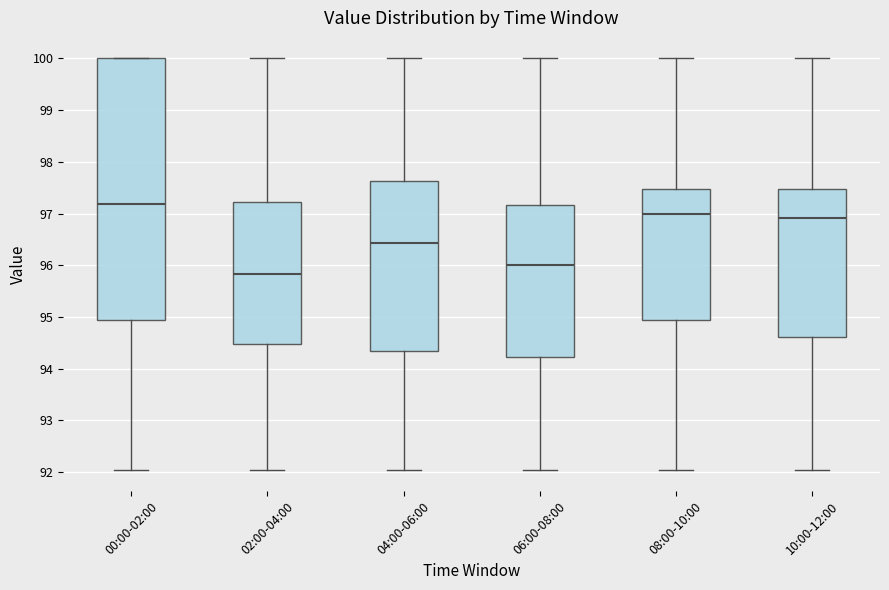

Reading left to right, transcribe this box plot: for each box, give where its median line is, the range the box spans, and where its two whiskers end, as read against the y-axis. The values are not printed on the chart, so give them approximately, as read against the axis.

00:00-02:00: median 97.2, box 94.9 to 100.0, whiskers 92.0 to 100.0
02:00-04:00: median 95.8, box 94.5 to 97.2, whiskers 92.0 to 100.0
04:00-06:00: median 96.4, box 94.3 to 97.6, whiskers 92.0 to 100.0
06:00-08:00: median 96.0, box 94.2 to 97.2, whiskers 92.0 to 100.0
08:00-10:00: median 97.0, box 94.9 to 97.5, whiskers 92.0 to 100.0
10:00-12:00: median 96.9, box 94.6 to 97.5, whiskers 92.0 to 100.0